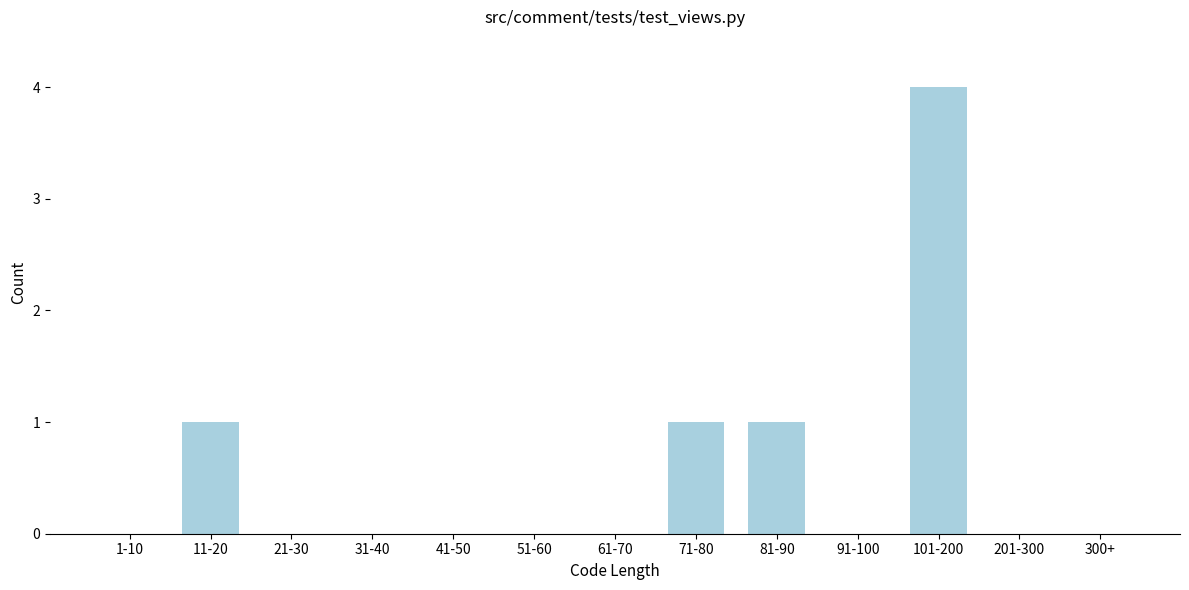

Reading left to right, extract all data points from this chart.

1-10=0	11-20=1	21-30=0	31-40=0	41-50=0	51-60=0	61-70=0	71-80=1	81-90=1	91-100=0	101-200=4	201-300=0	300+=0